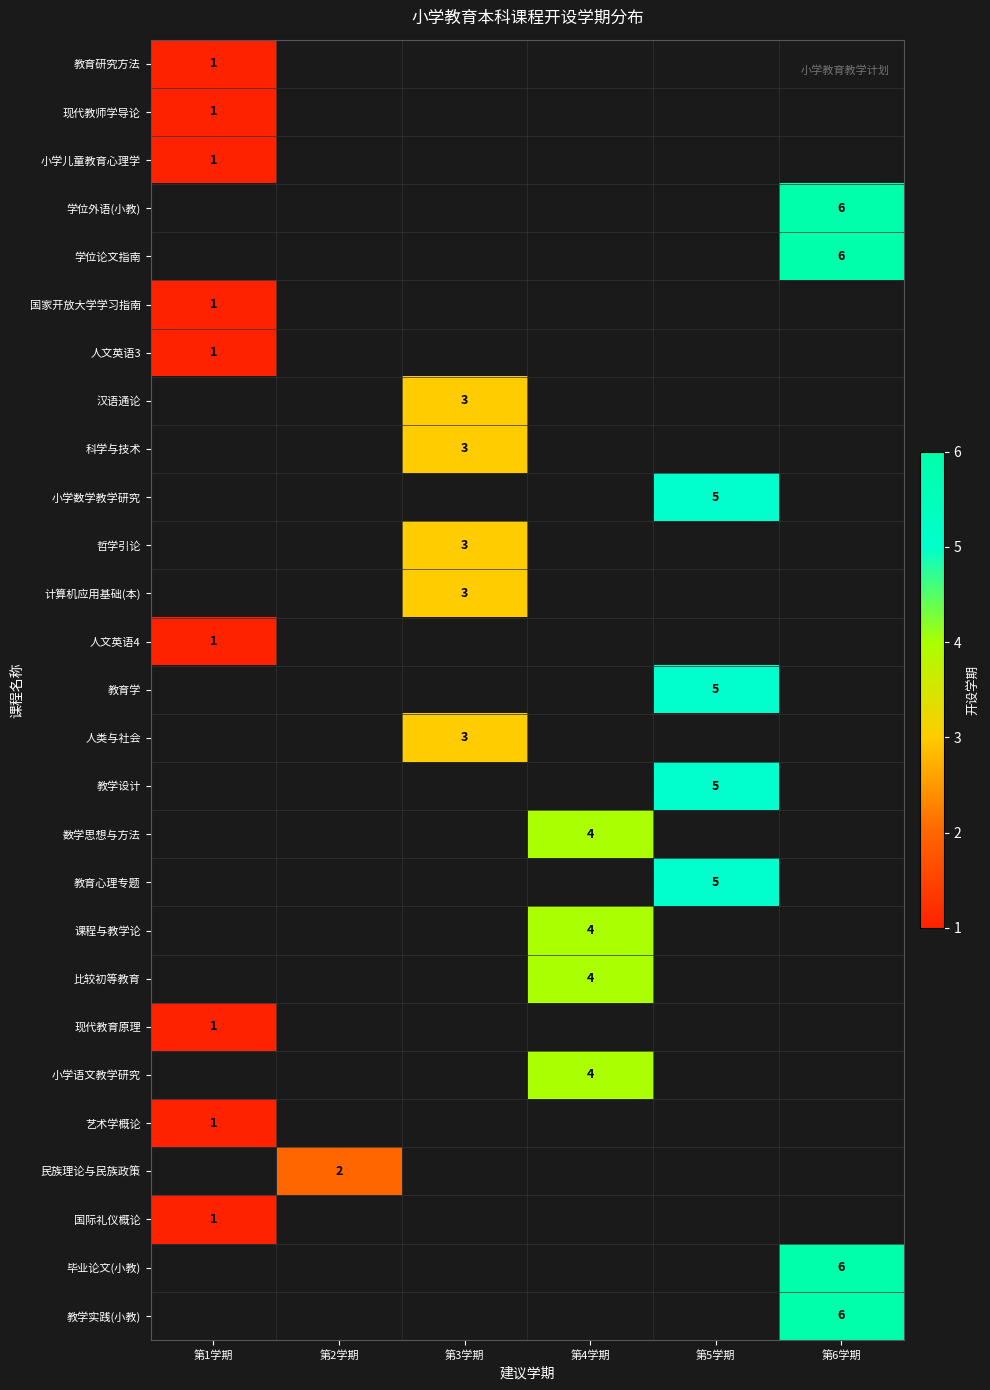

What is the greatest value displayed?

6.0